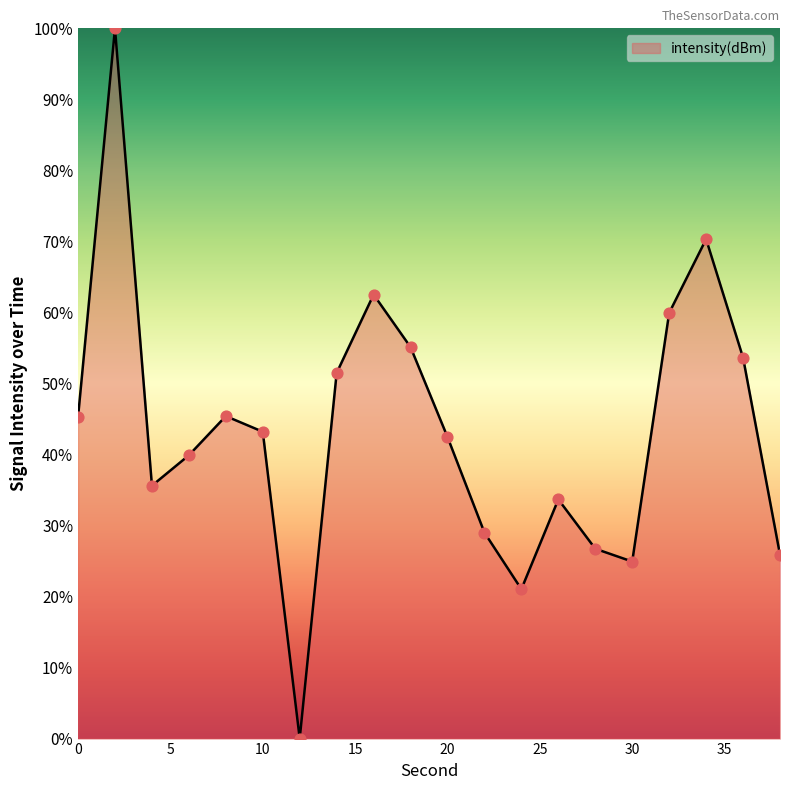

What is the greatest value displayed?

100.0